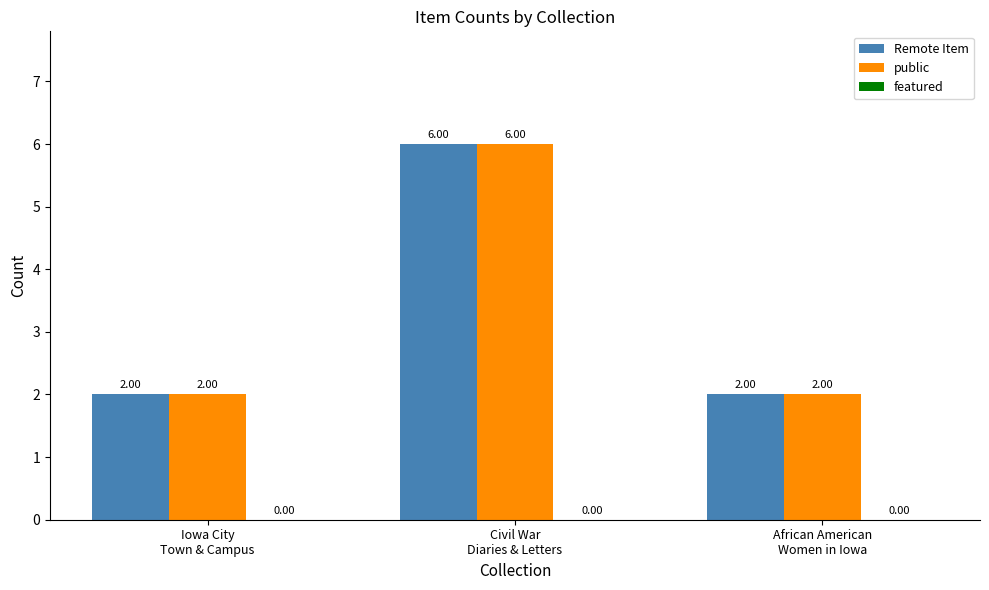

What is the average value of the public series?

3